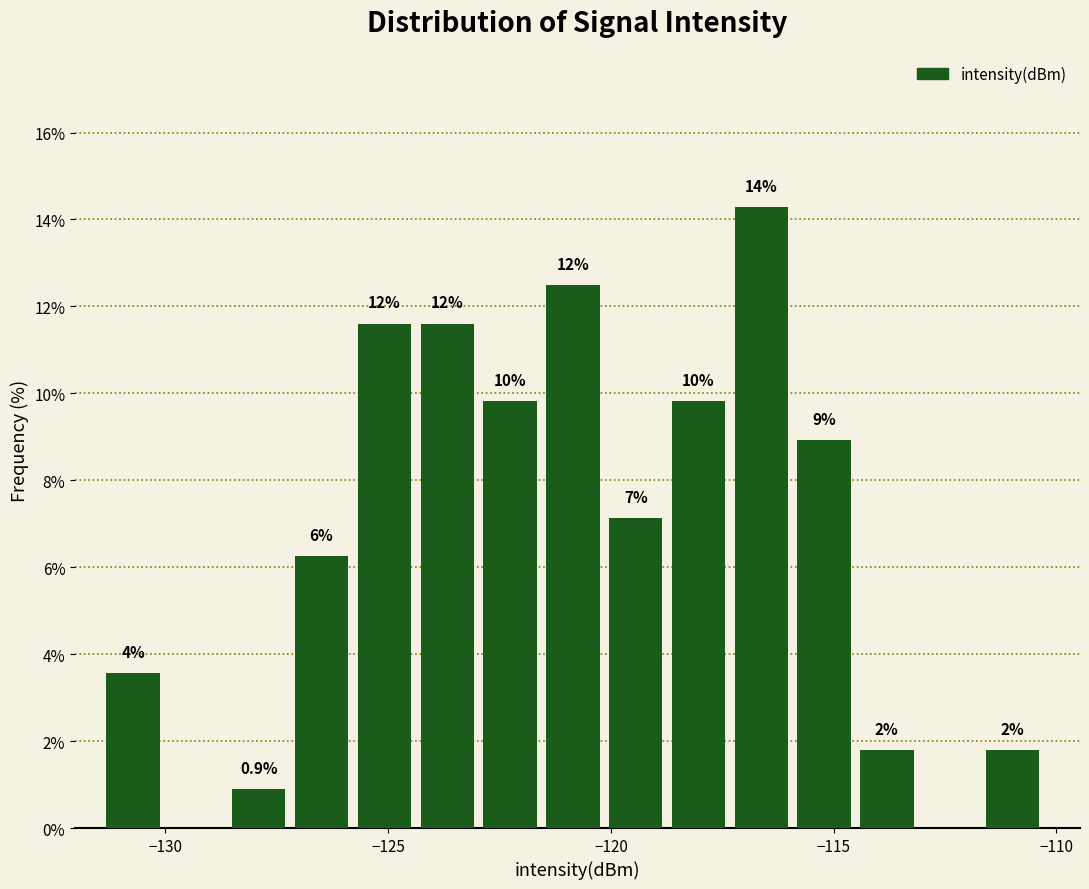

Around what value on the x-axis is the tallest bar? Give the approximate position of its centre, as read against the axis.

-116.5